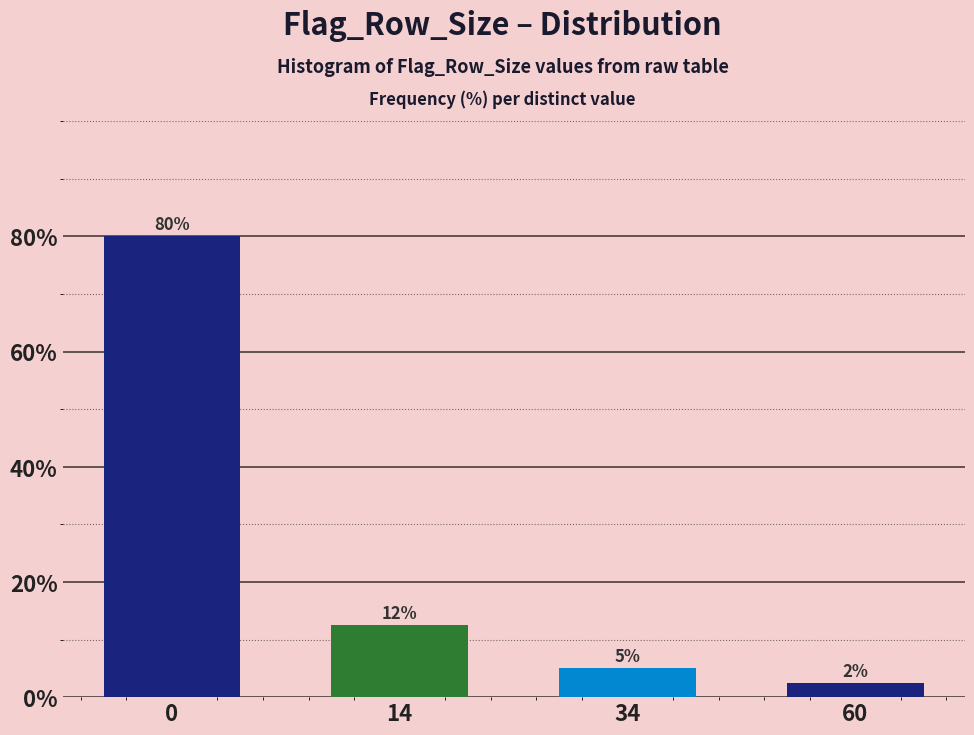

At which label is the value closest to 41?

14